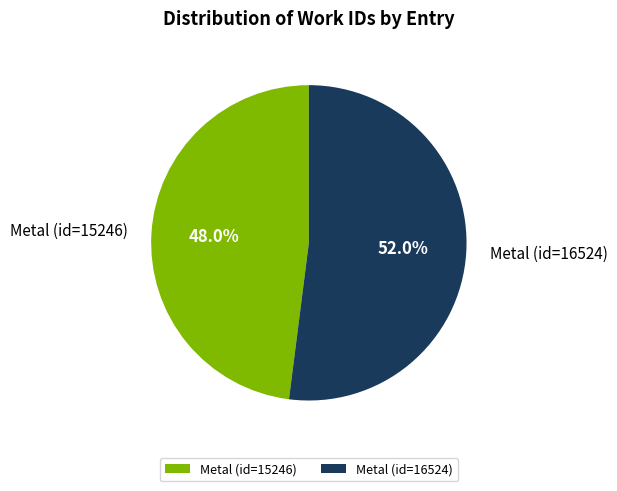

What is the total percentage of Metal (id=15246) and Metal (id=16524)?

100.0%